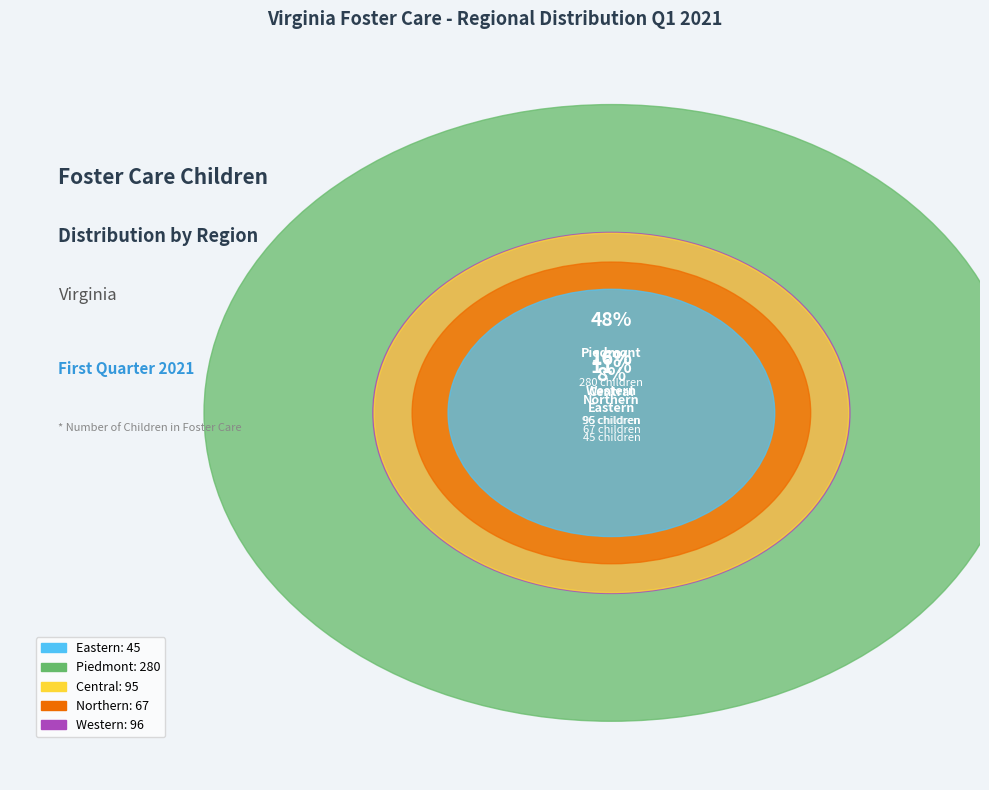

Count the number of slices in the pie.

5